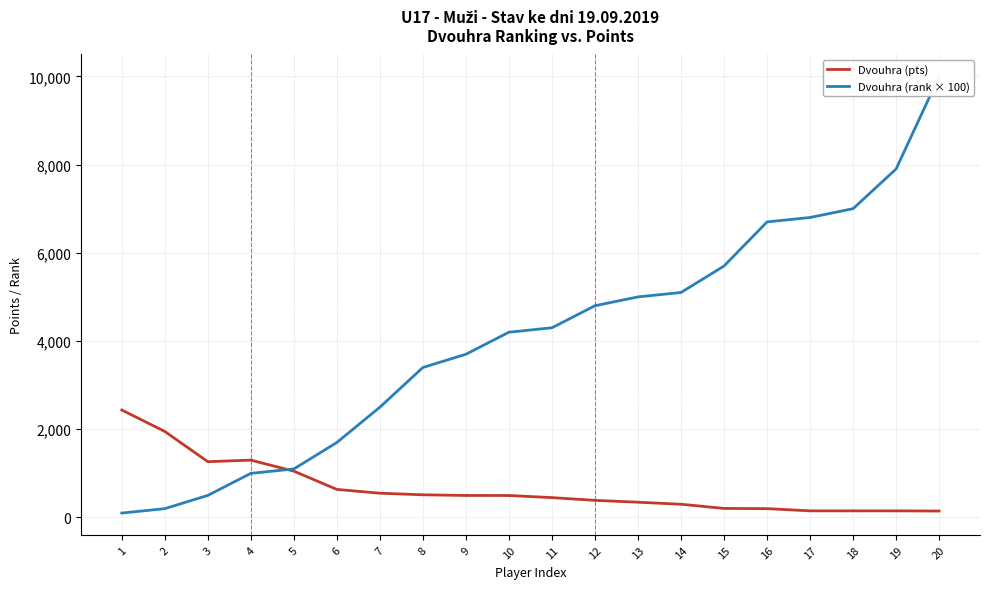

True or false: Dvouhra (pts) has a value of 450 at 11.

True